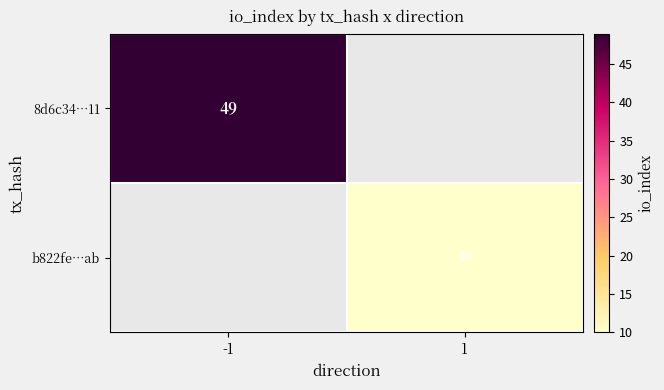

The value of 8d6c34…11 at -1 is 70. True or false?

False